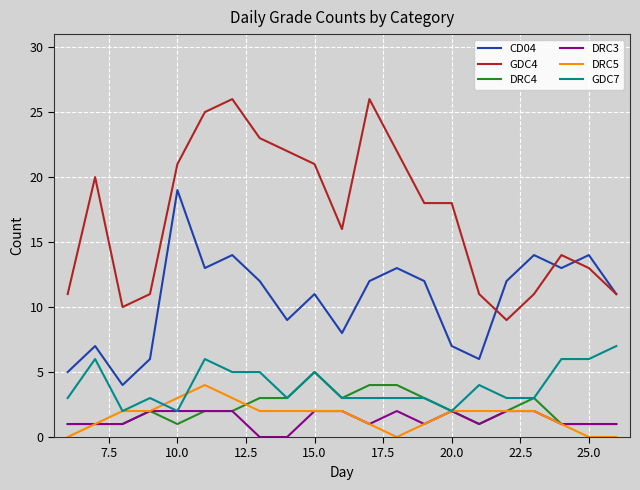

Which series has the largest range (max minus min)?

GDC4